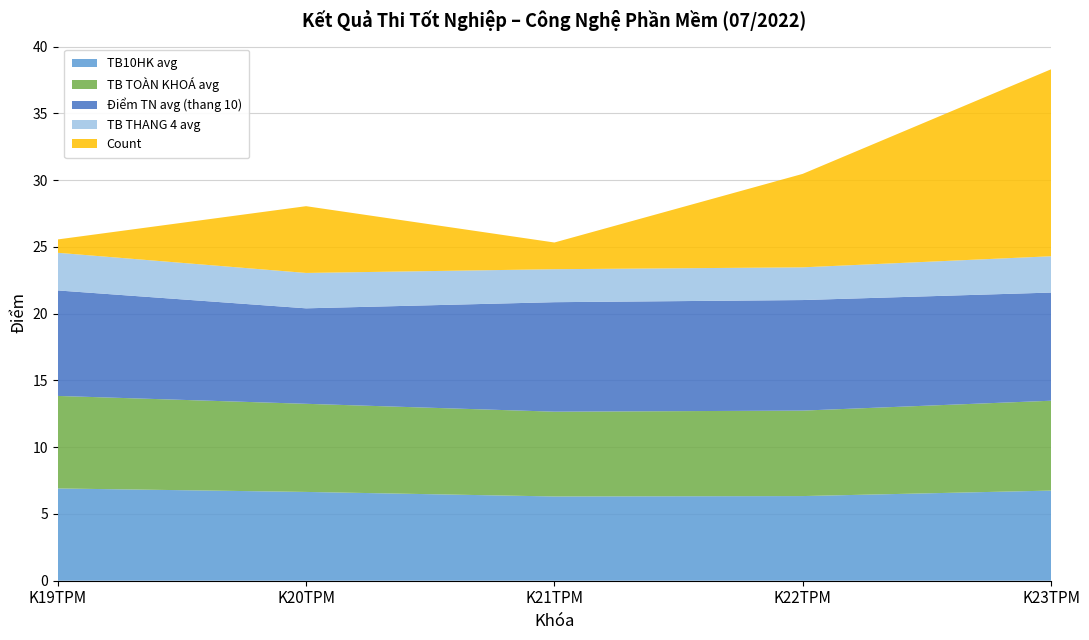

Reading right to left, extract all data points from this chart.

TB10HK avg: K23TPM=6.8	K22TPM=6.3	K21TPM=6.3	K20TPM=6.7	K19TPM=6.9
TB TOÀN KHOÁ avg: K23TPM=6.7	K22TPM=6.4	K21TPM=6.3	K20TPM=6.6	K19TPM=6.9
Điểm TN avg (thang 10): K23TPM=8.1	K22TPM=8.3	K21TPM=8.2	K20TPM=7.2	K19TPM=7.9
TB THANG 4 avg: K23TPM=2.7	K22TPM=2.5	K21TPM=2.5	K20TPM=2.6	K19TPM=2.8
Count: K23TPM=14.0	K22TPM=7.0	K21TPM=2.0	K20TPM=5.0	K19TPM=1.0